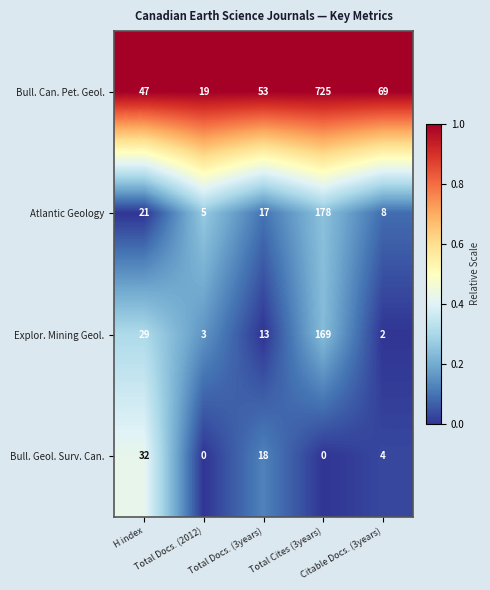

Which series has the largest total across all categories?

Bull. Can. Pet. Geol.